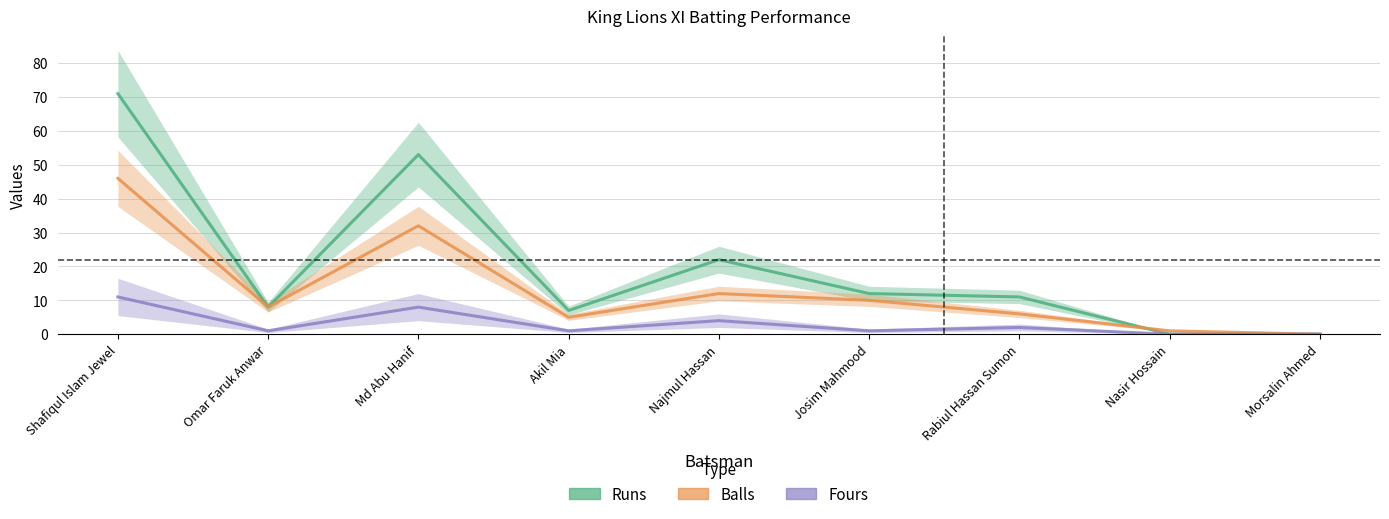

Which series ends up on top after the final intersection of Balls and Runs?

Balls